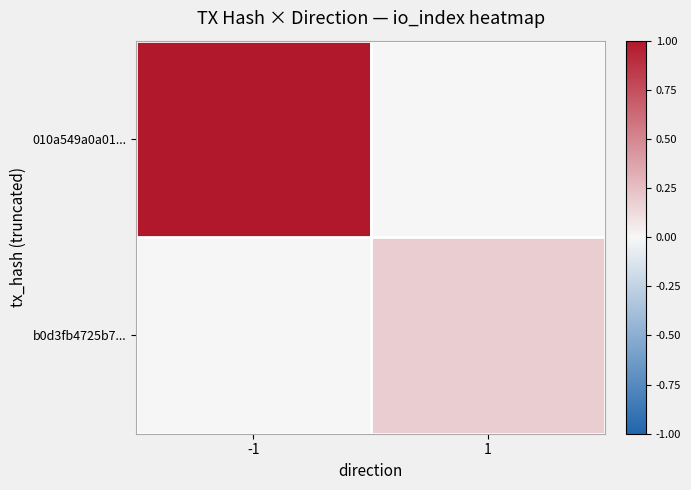

How many categories are shown in the chart?

2